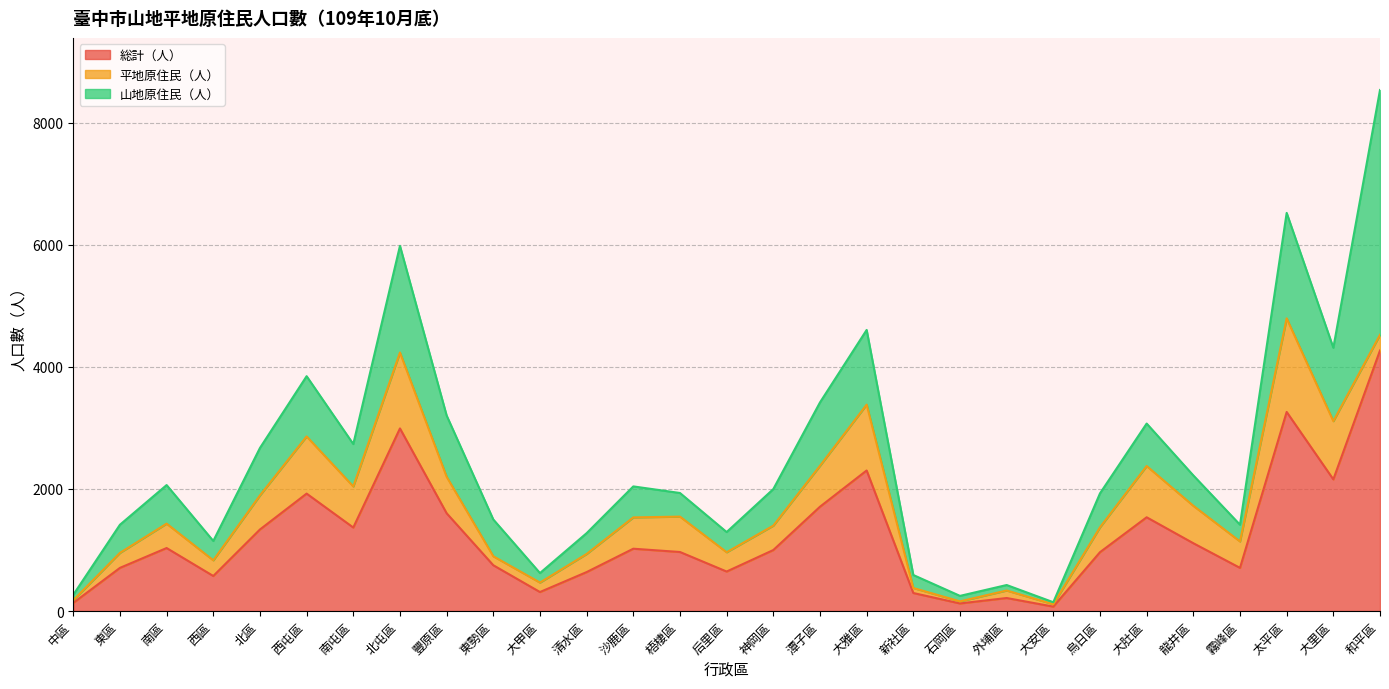

Reading left to right, list all the values displayed in this chart.

総計（人）: 中區=133	東區=707	南區=1032	西區=574	北區=1336	西屯區=1924	南屯區=1368	北屯區=2992	豐原區=1602	東勢區=750	大甲區=311	清水區=638	沙鹿區=1021	梧棲區=967	后里區=647	神岡區=999	潭子區=1709	大雅區=2303	新社區=295	石岡區=124	外埔區=213	大安區=72	烏日區=964	大肚區=1536	龍井區=1111	霧峰區=707	太平區=3262	大里區=2157	和平區=4269
平地原住民（人）: 中區=43	東區=246	南區=400	西區=257	北區=559	西屯區=937	南屯區=673	北屯區=1244	豐原區=598	東勢區=147	大甲區=155	清水區=297	沙鹿區=513	梧棲區=580	后里區=316	神岡區=400	潭子區=671	大雅區=1079	新社區=82	石岡區=34	外埔區=123	大安區=39	烏日區=408	大肚區=840	龍井區=613	霧峰區=433	太平區=1534	大里區=954	和平區=258
山地原住民（人）: 中區=90	東區=461	南區=632	西區=317	北區=777	西屯區=987	南屯區=695	北屯區=1748	豐原區=1004	東勢區=603	大甲區=156	清水區=341	沙鹿區=508	梧棲區=387	后里區=331	神岡區=599	潭子區=1038	大雅區=1224	新社區=213	石岡區=90	外埔區=90	大安區=33	烏日區=556	大肚區=696	龍井區=498	霧峰區=274	太平區=1728	大里區=1203	和平區=4011